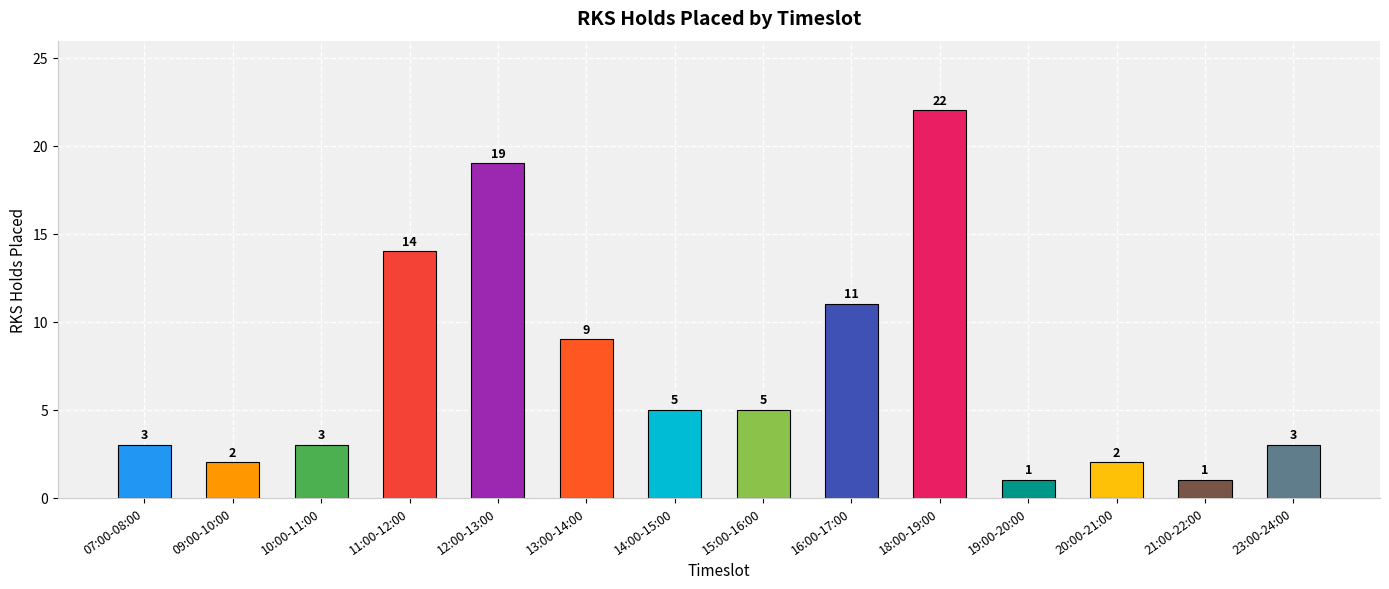

Reading left to right, transcribe all the data shown in this chart.

3	2	3	14	19	9	5	5	11	22	1	2	1	3